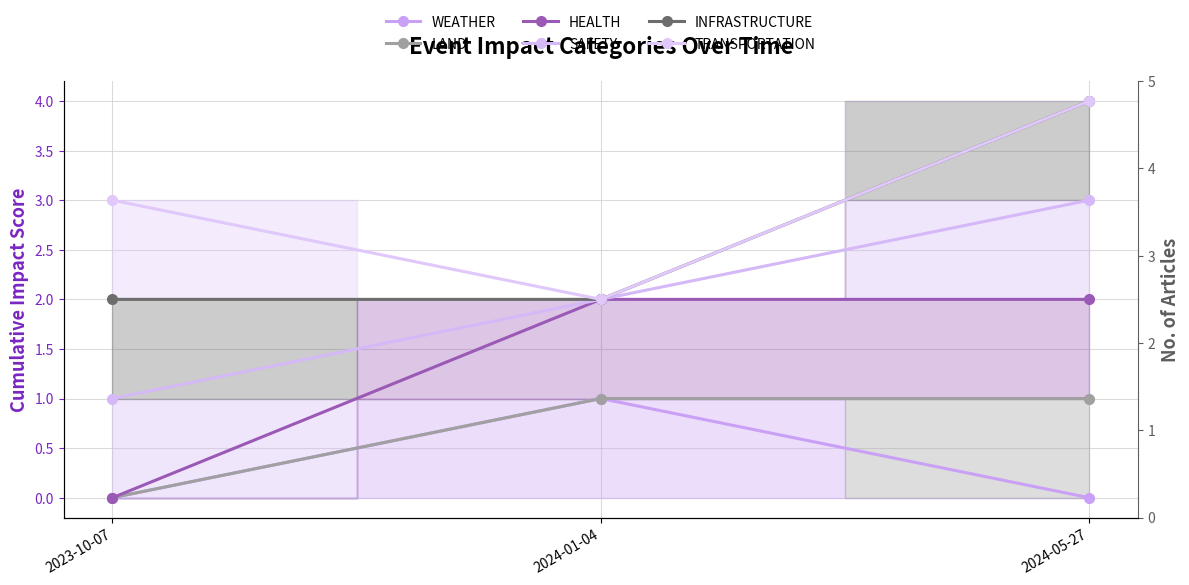

At which category is the sum across all series the highest?

2024-05-27